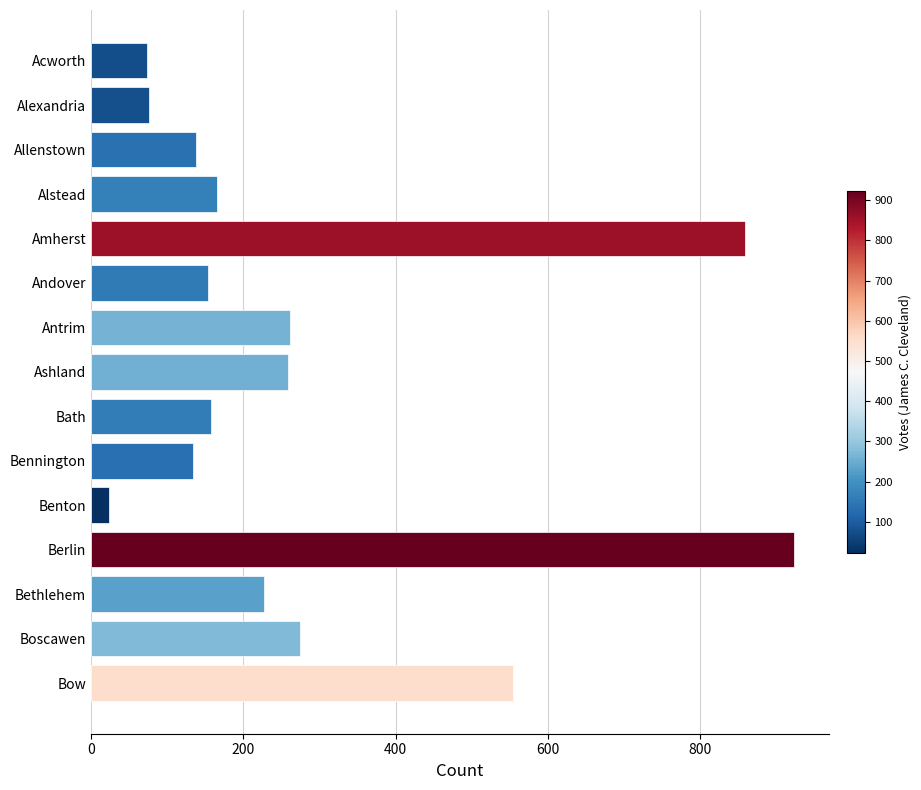

True or false: the data shows 154 at Andover.

True